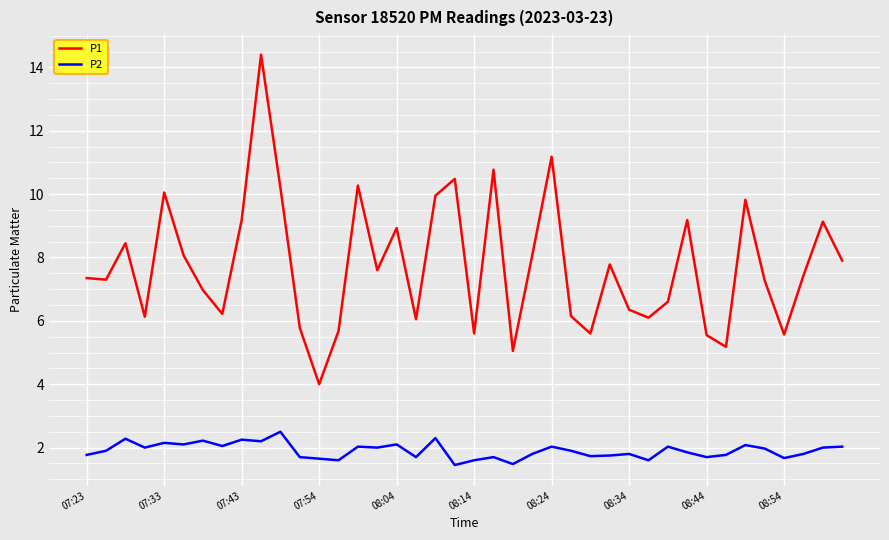

What is the highest value of the P1 series?

14.4